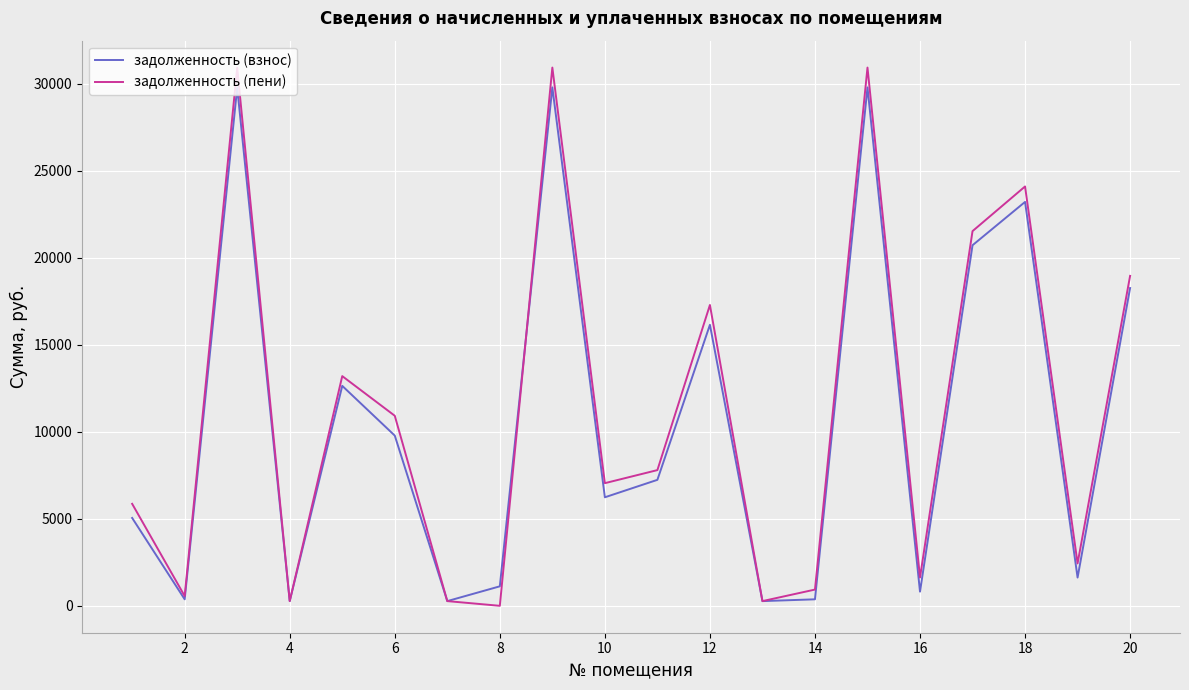

Which series has the largest range (max minus min)?

задолженность (пени)